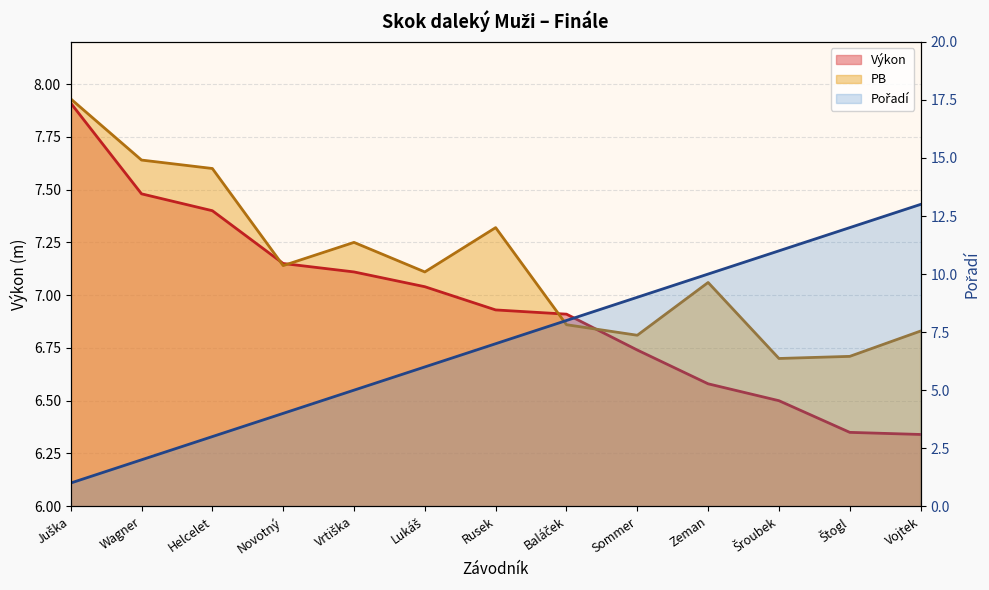

What are all the series names shown in the legend?

Výkon, PB, Pořadí